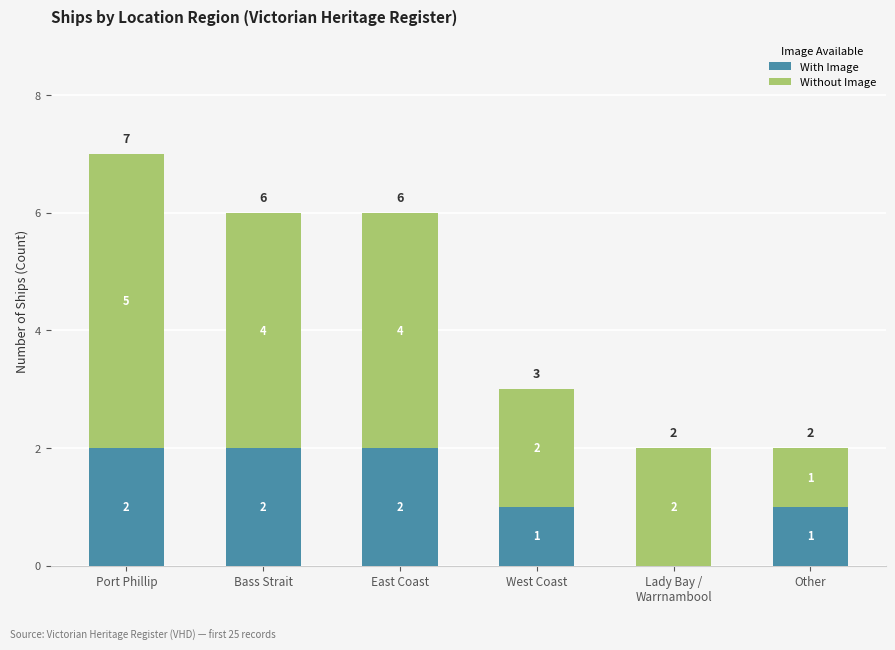

The With Image series shows 1 at West Coast. True or false?

True